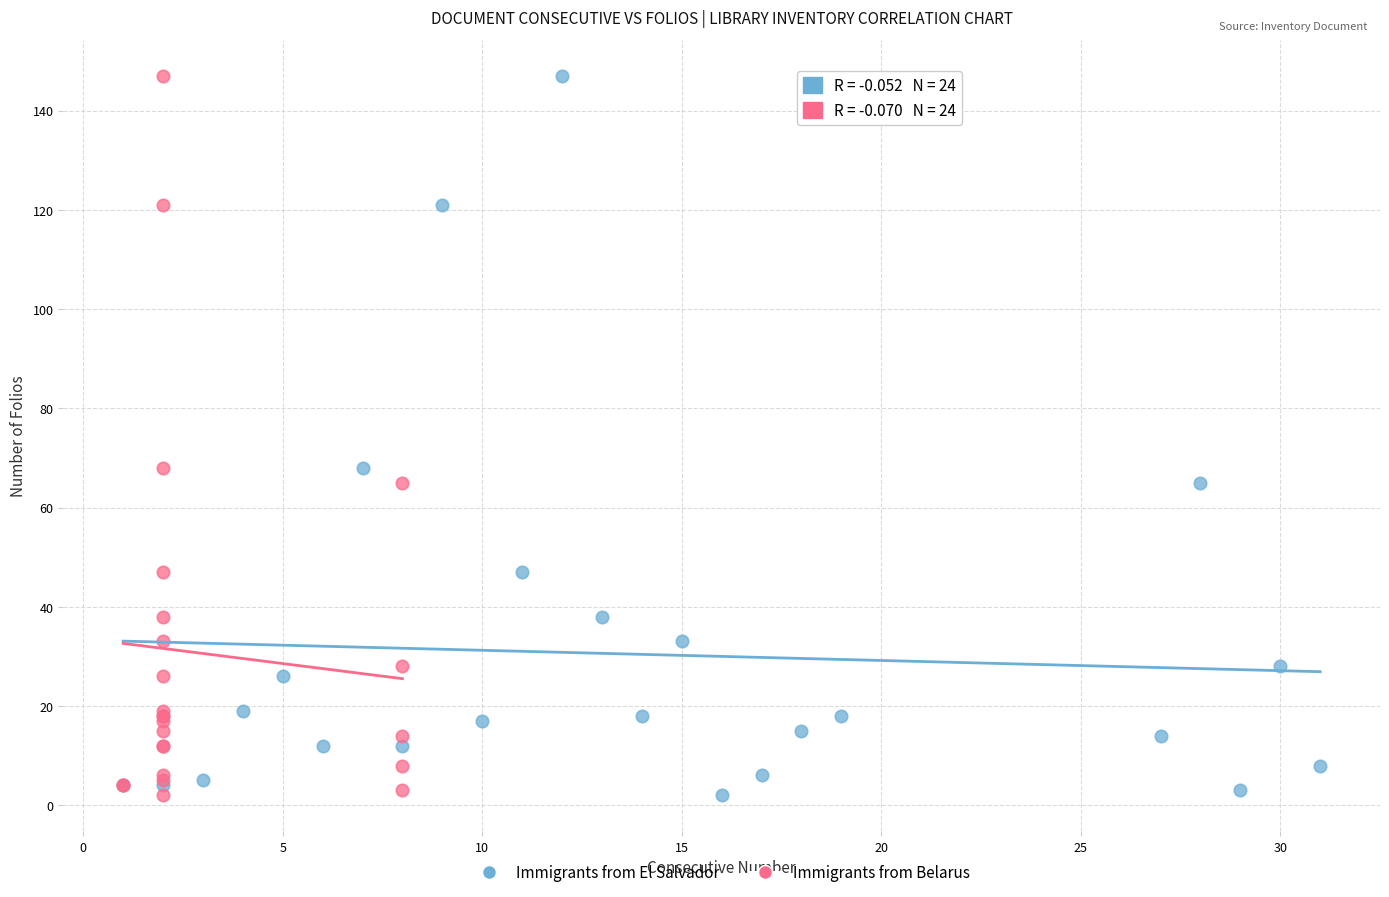

What are all the series names shown in the legend?

Immigrants from El Salvador, Immigrants from Belarus